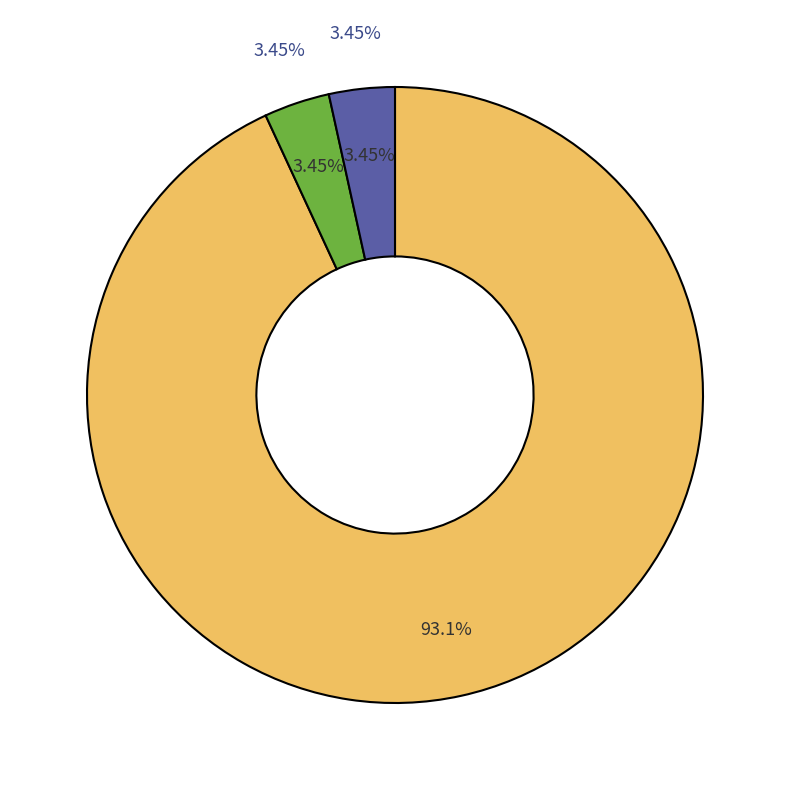

Is ABX3436 the majority of the pie?

No